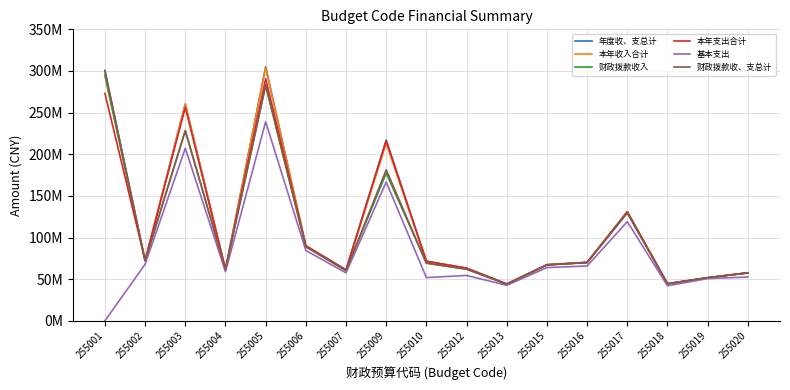

In 本年收入合计, how many points are higher than both neighbors (excluding endpoints)?

4